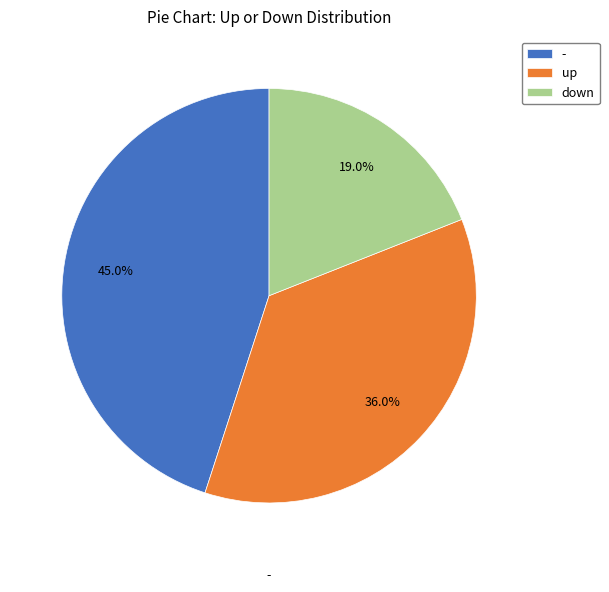

Which has a higher value, up or -?

-